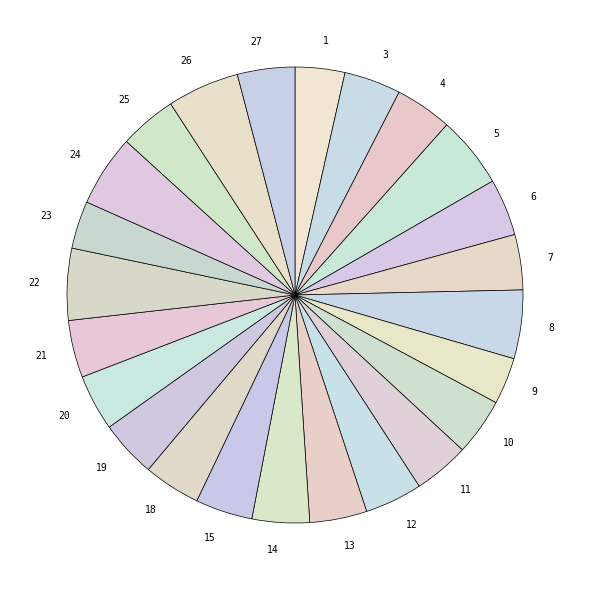

True or false: 15 accounts for 4% of the total.

True